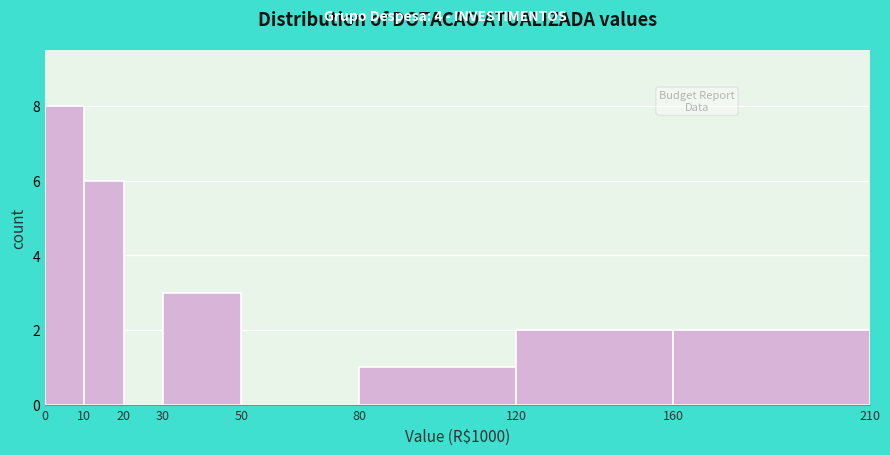

Reading left to right, list every bar in this chart as the range it spans on the x-axis followed by its height. The values are not printed on the chart, so give them approximately, as read against the axis.

0 to 10: 8
10 to 20: 6
20 to 30: 0
30 to 50: 3
50 to 80: 0
80 to 120: 1
120 to 160: 2
160 to 210: 2